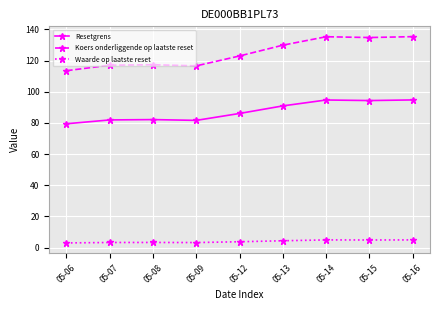

At how many categories does at least one series exceed 35?

9